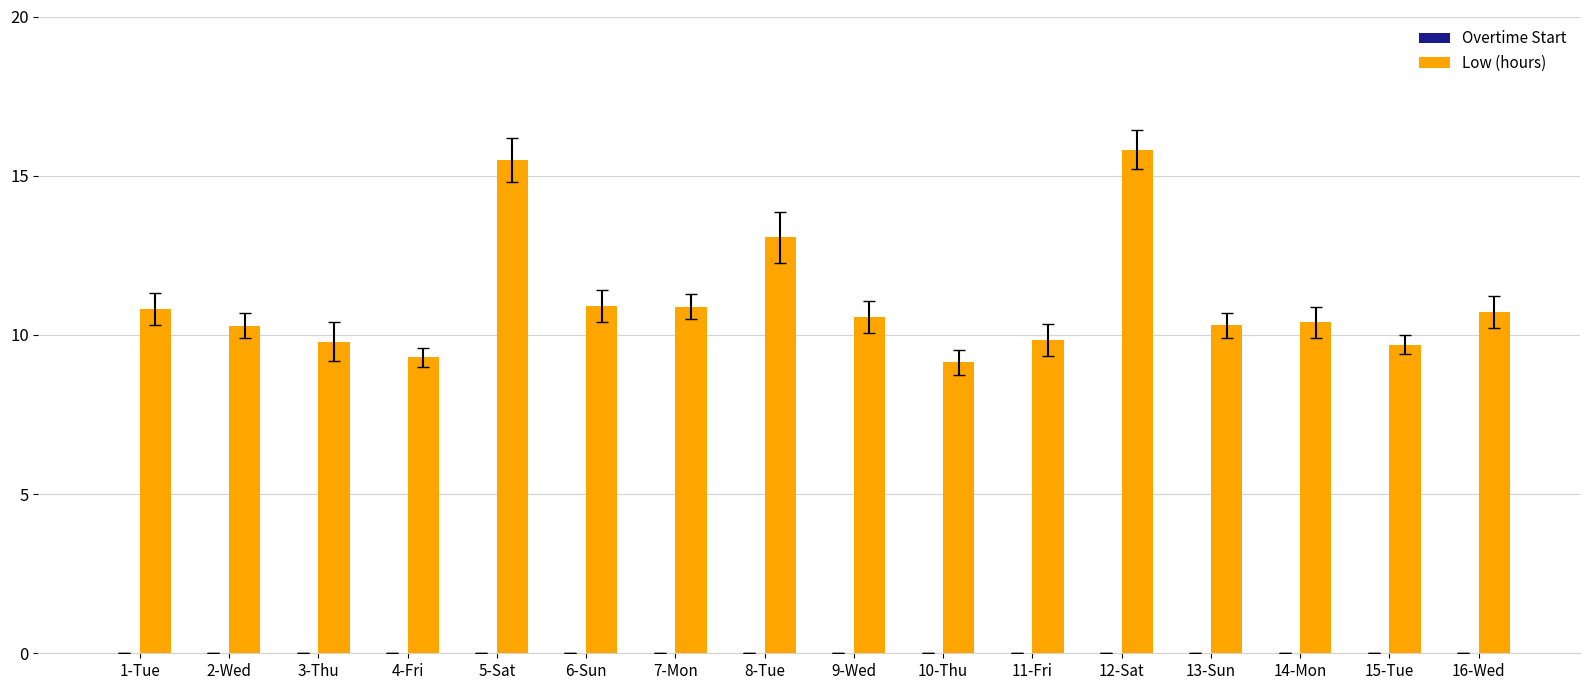

What is the greatest value displayed?

15.8